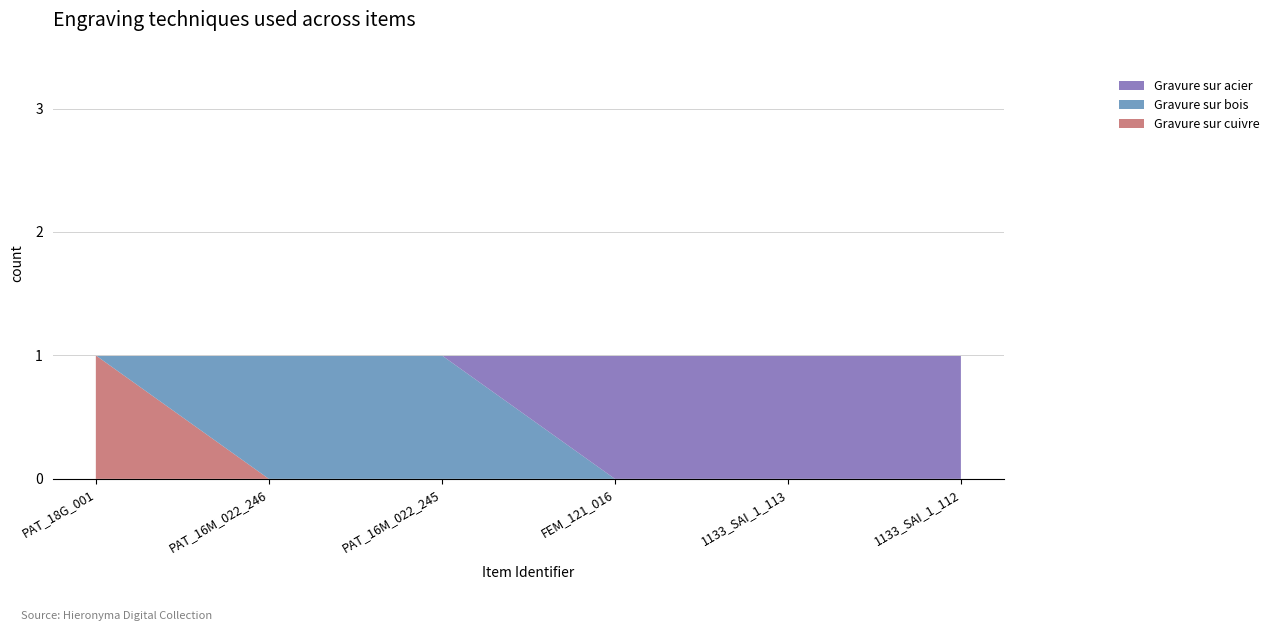

Reading right to left, list all the values displayed in this chart.

Gravure sur cuivre: 1133_SAI_1_112=0	1133_SAI_1_113=0	FEM_121_016=0	PAT_16M_022_245=0	PAT_16M_022_246=0	PAT_18G_001=1
Gravure sur bois: 1133_SAI_1_112=0	1133_SAI_1_113=0	FEM_121_016=0	PAT_16M_022_245=1	PAT_16M_022_246=1	PAT_18G_001=0
Gravure sur acier: 1133_SAI_1_112=1	1133_SAI_1_113=1	FEM_121_016=1	PAT_16M_022_245=0	PAT_16M_022_246=0	PAT_18G_001=0